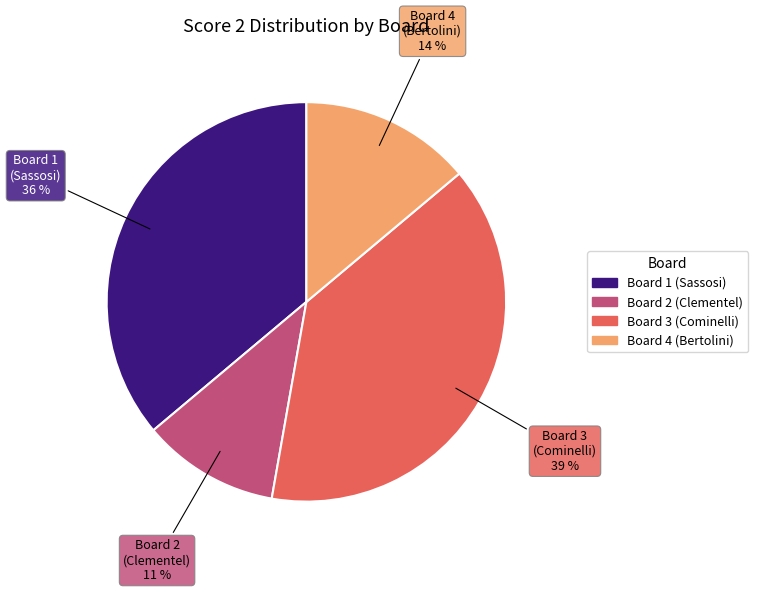

To the nearest percent, what is the average slice percentage?

25%